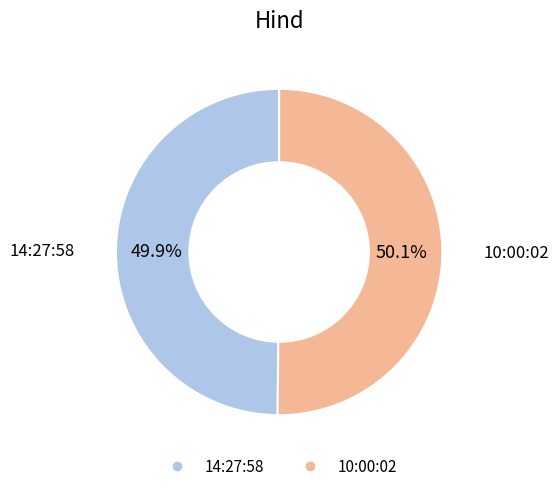

Do 14:27:58 and 10:00:02 together represent more than half of the pie?

Yes